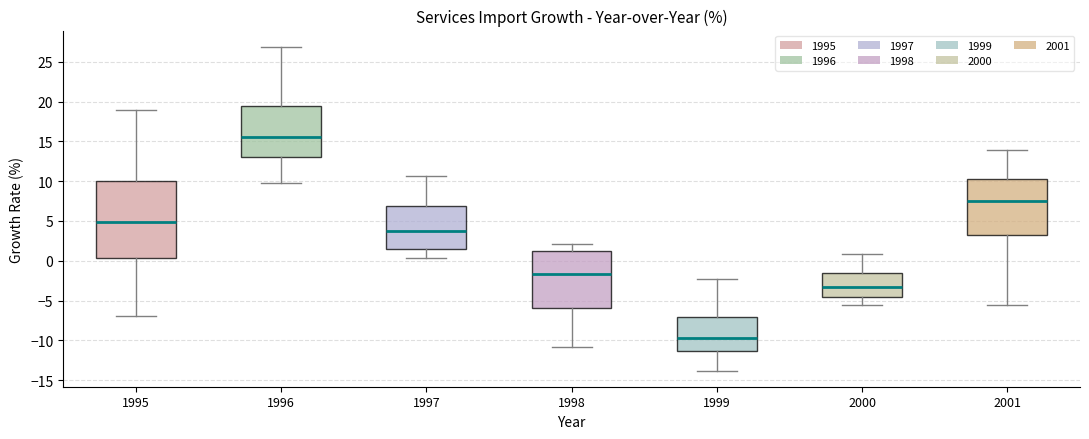

Reading left to right, transcribe this box plot: for each box, give where its median line is, the range the box spans, and where its two whiskers end, as read against the y-axis. The values are not printed on the chart, so give them approximately, as read against the axis.

1995: median 5.0, box 0.5 to 10.0, whiskers -7.0 to 19.0
1996: median 15.5, box 13.0 to 19.5, whiskers 10.0 to 27.0
1997: median 4.0, box 1.5 to 7.0, whiskers 0.5 to 10.5
1998: median -1.5, box -6.0 to 1.0, whiskers -11.0 to 2.0
1999: median -9.5, box -11.5 to -7.0, whiskers -14.0 to -2.5
2000: median -3.5, box -4.5 to -1.5, whiskers -5.5 to 1.0
2001: median 7.5, box 3.0 to 10.0, whiskers -5.5 to 14.0